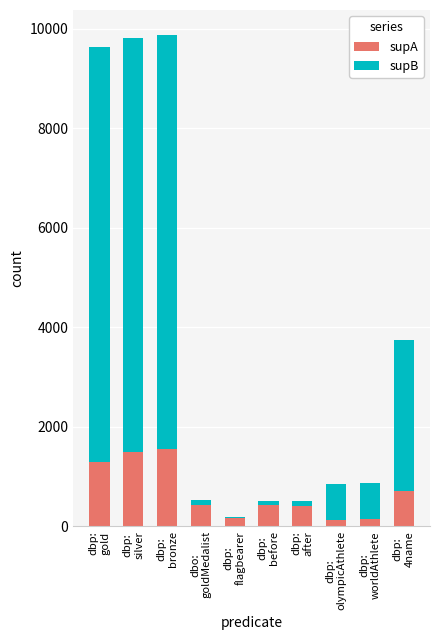

What is the maximum value for supA?

1559